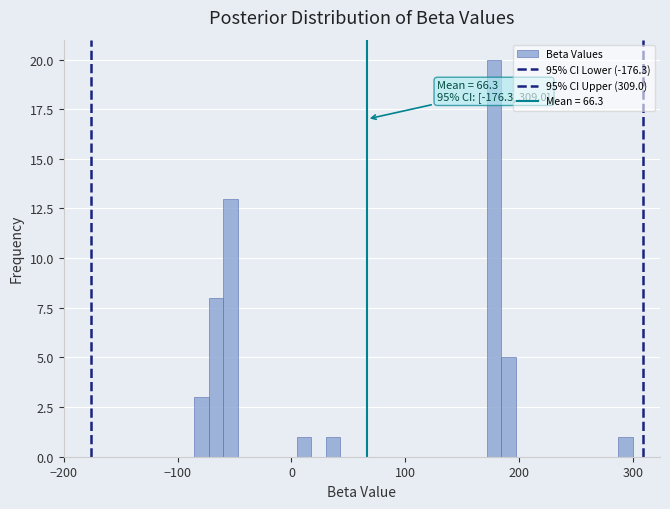

Around what value on the x-axis is the tallest bar? Give the approximate position of its centre, as read against the axis.

180